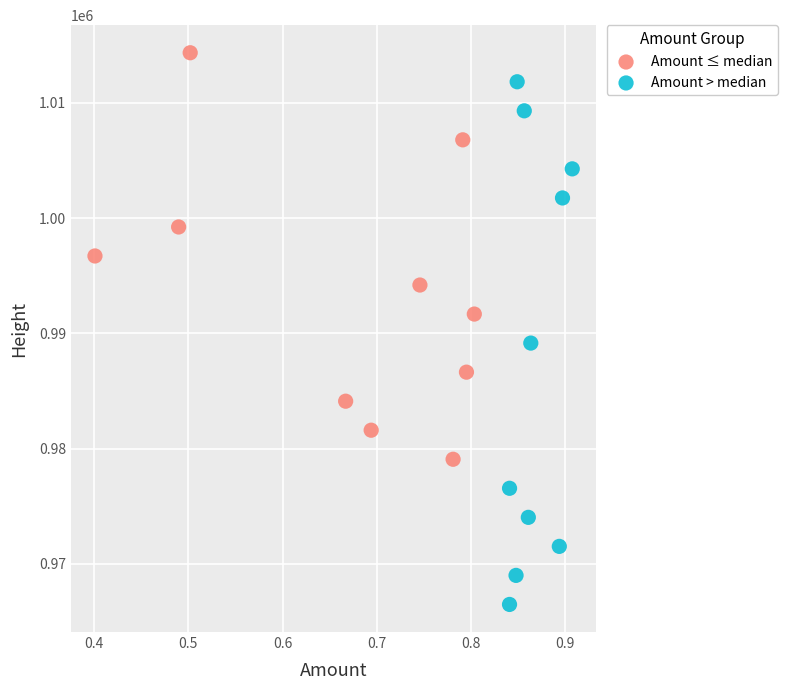

Which series contains the highest Y value?

Amount ≤ median